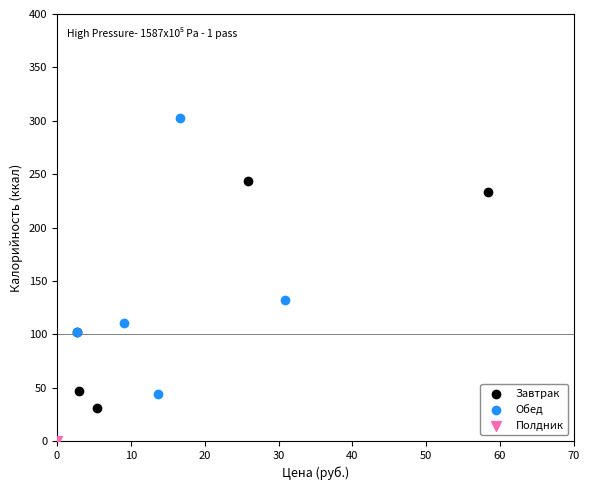

What are all the series names shown in the legend?

Завтрак, Обед, Полдник